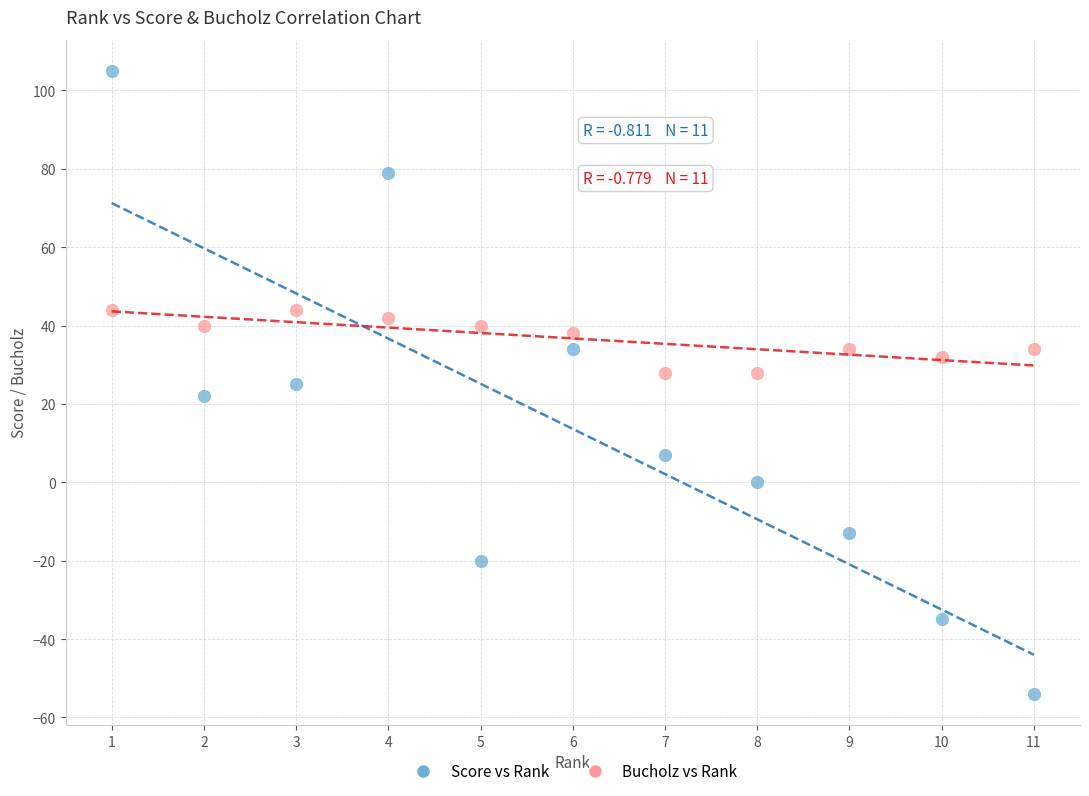

Across all data points, what is the range of Y values (max minus min)?

159